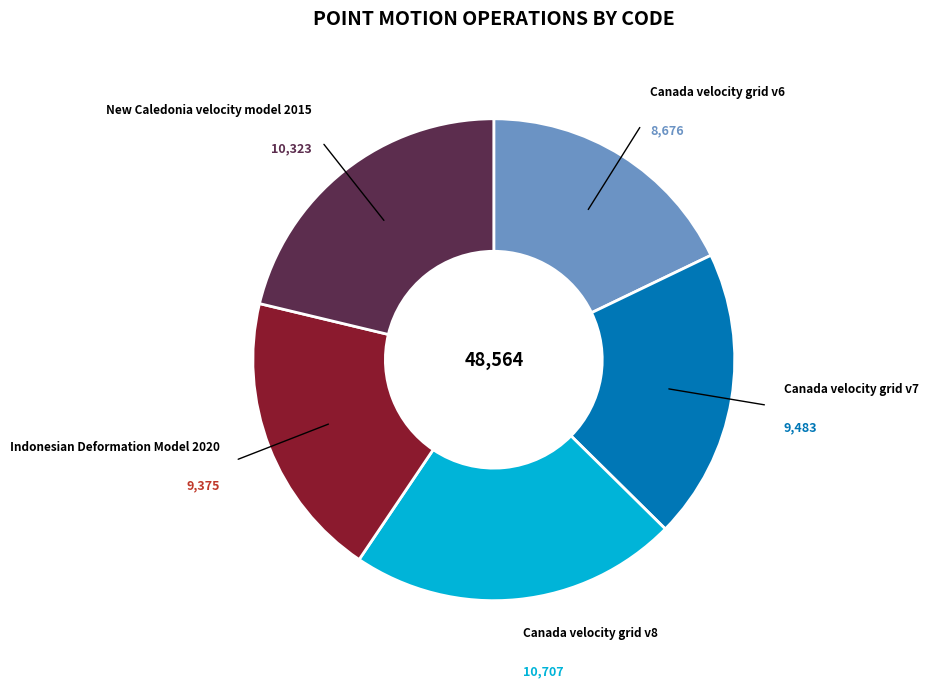

Which category has the smallest portion of the pie?

Canada velocity grid v6